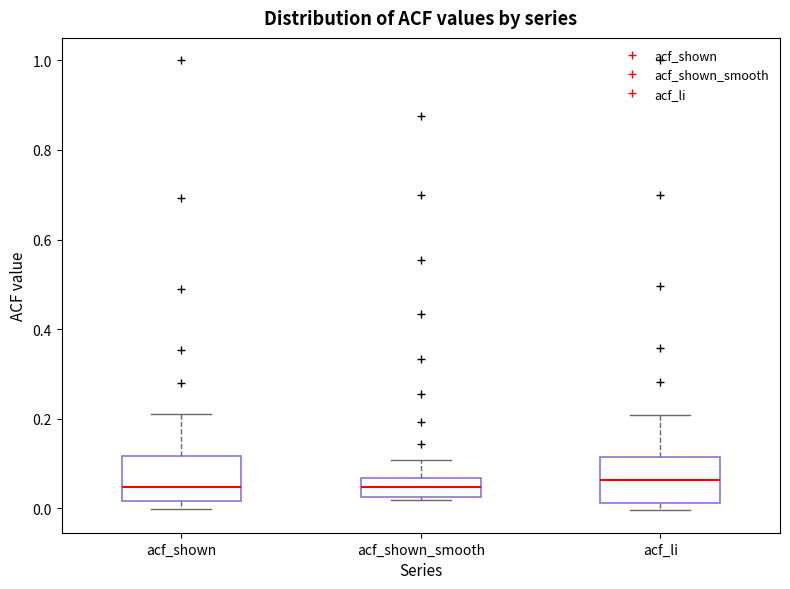

Reading left to right, read every box against the y-axis: the position of its median line, the range the box covers, and the ends of its whiskers. The values are not printed on the chart, so give them approximately, as read against the axis.

acf_shown: median 0.04, box 0.02 to 0.12, whiskers 0.00 to 0.22
acf_shown_smooth: median 0.04, box 0.02 to 0.06, whiskers 0.02 (just below the box's lower edge) to 0.10
acf_li: median 0.06, box 0.02 to 0.12, whiskers 0.00 to 0.20